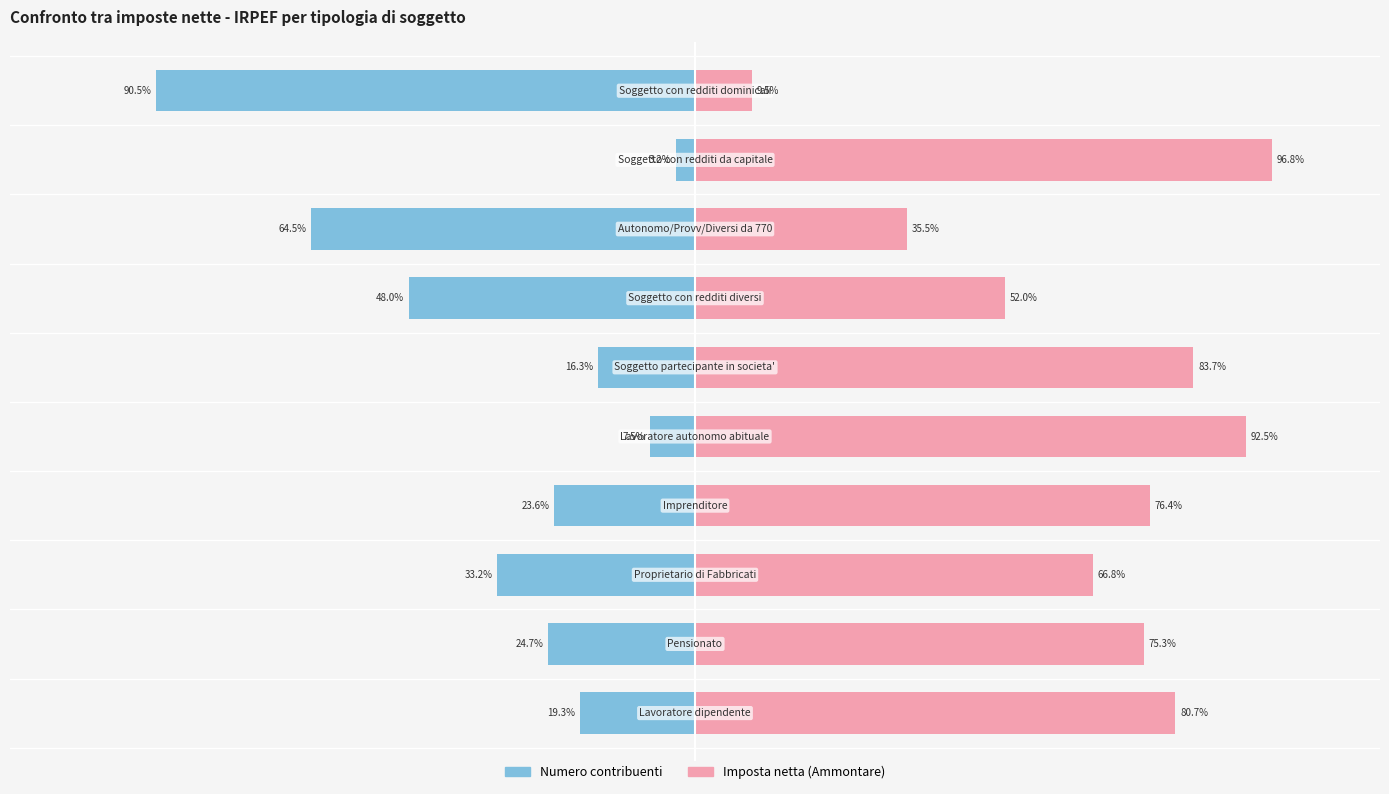

How many distinct data groups are displayed?

2